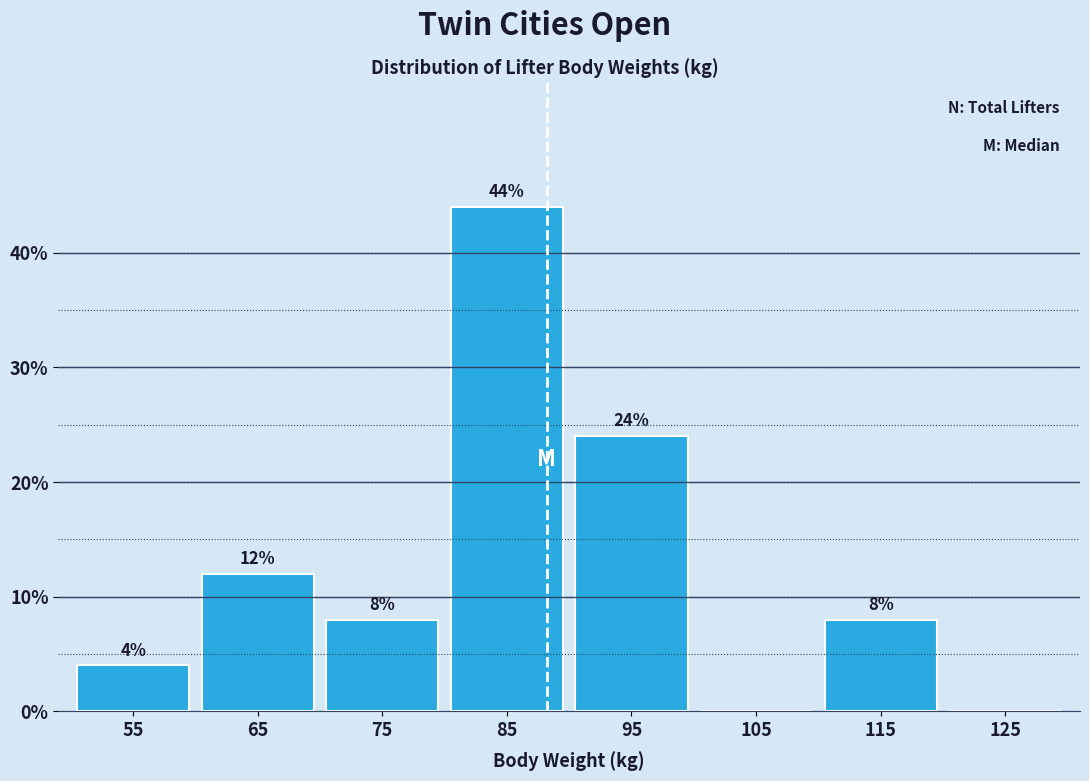

Reading left to right, list all the values displayed in this chart.

55=4	65=12	75=8	85=44	95=24	105=0	115=8	125=0